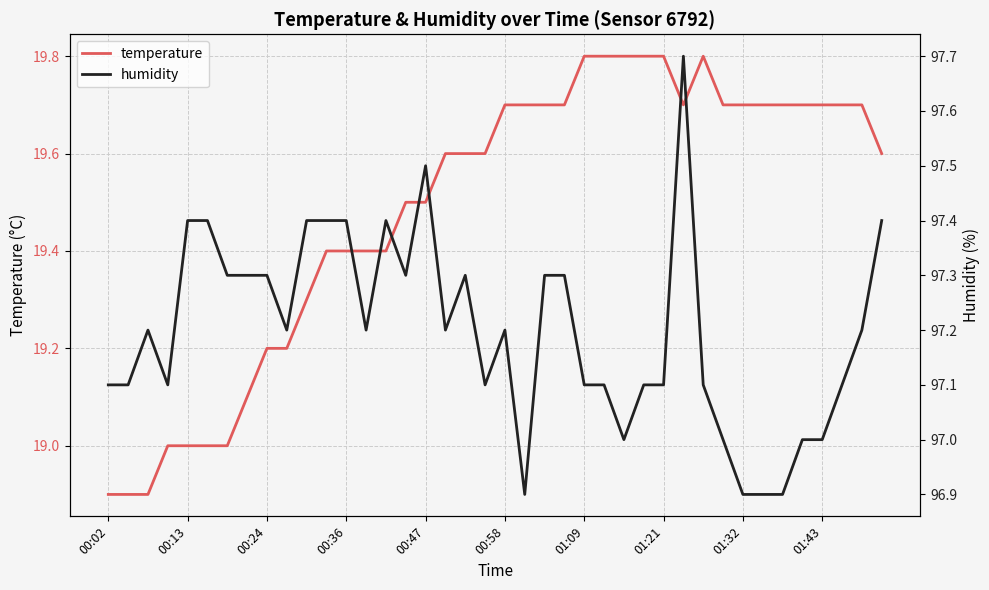

How many values in the temperature series exceed 19?

33